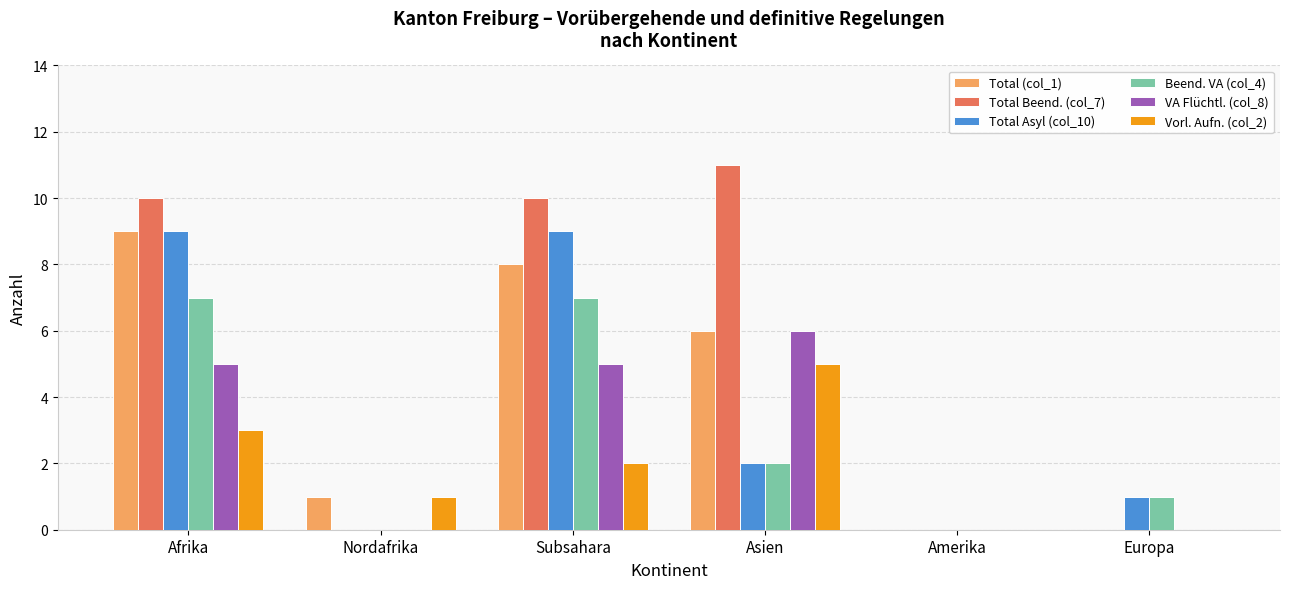

What are all the series names shown in the legend?

Total (col_1), Total Beend. (col_7), Total Asyl (col_10), Beend. VA (col_4), VA Flüchtl. (col_8), Vorl. Aufn. (col_2)